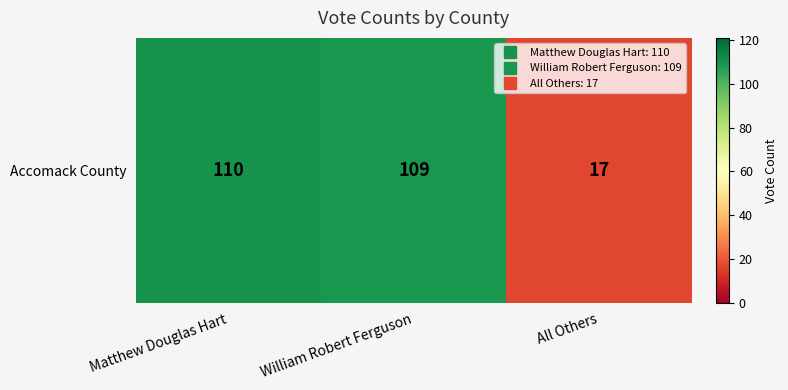

What is the difference between the values at All Others and Matthew Douglas Hart?

93